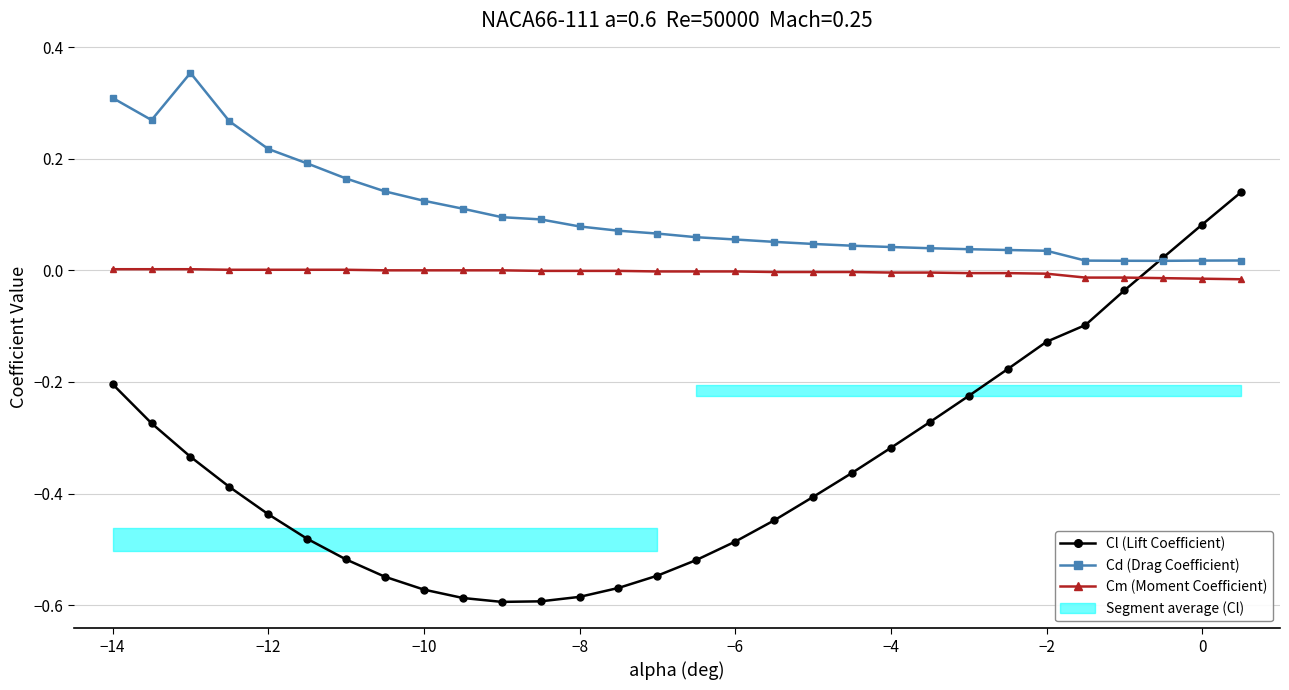

What is the maximum value for Cl (Lift Coefficient)?

0.1